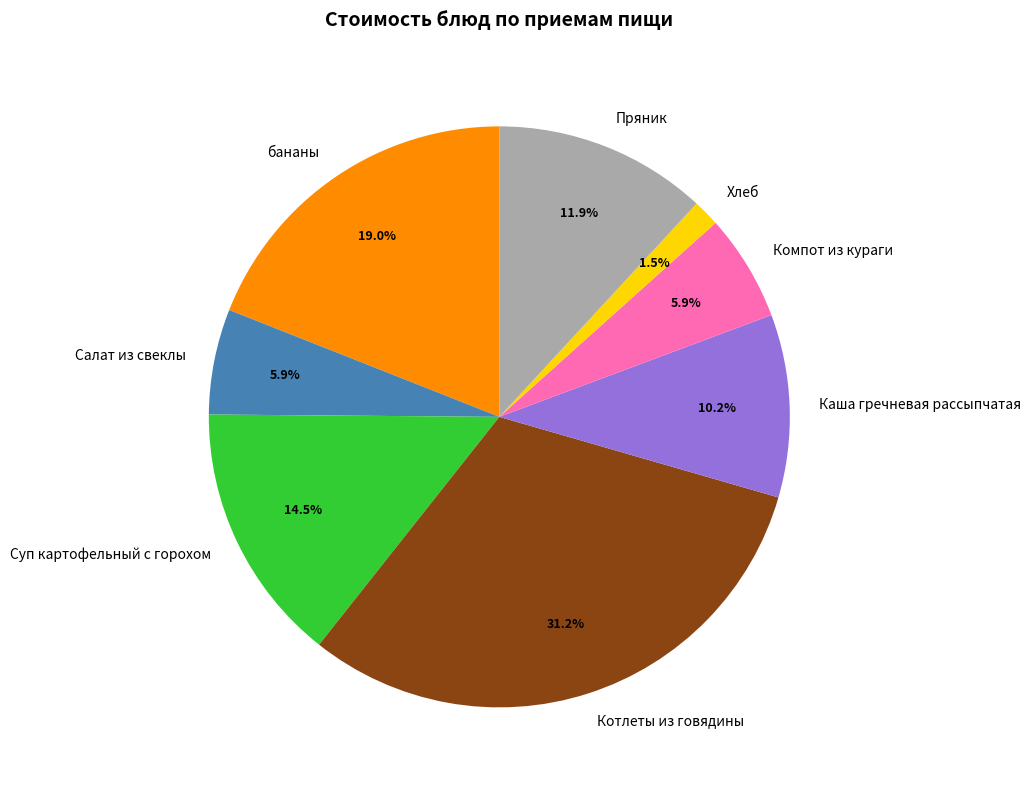

Approximately how many times larger is the value at Котлеты из говядины compared to Салат из свеклы?

5.3